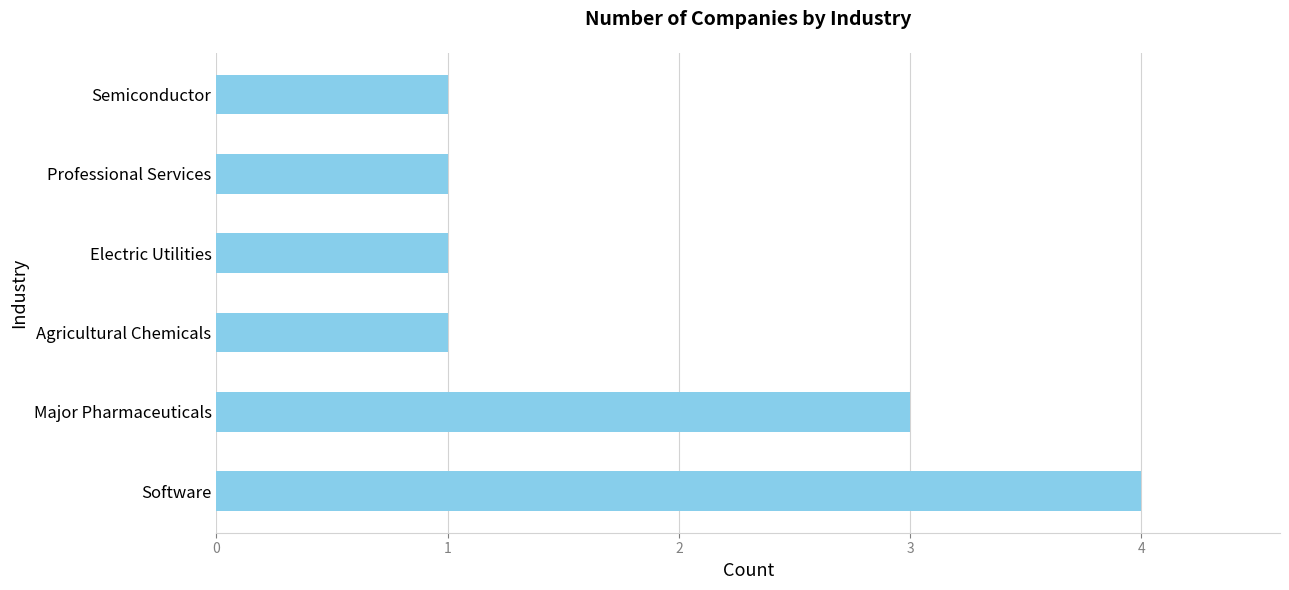

What is the sum of the values at Professional Services and Software?

5